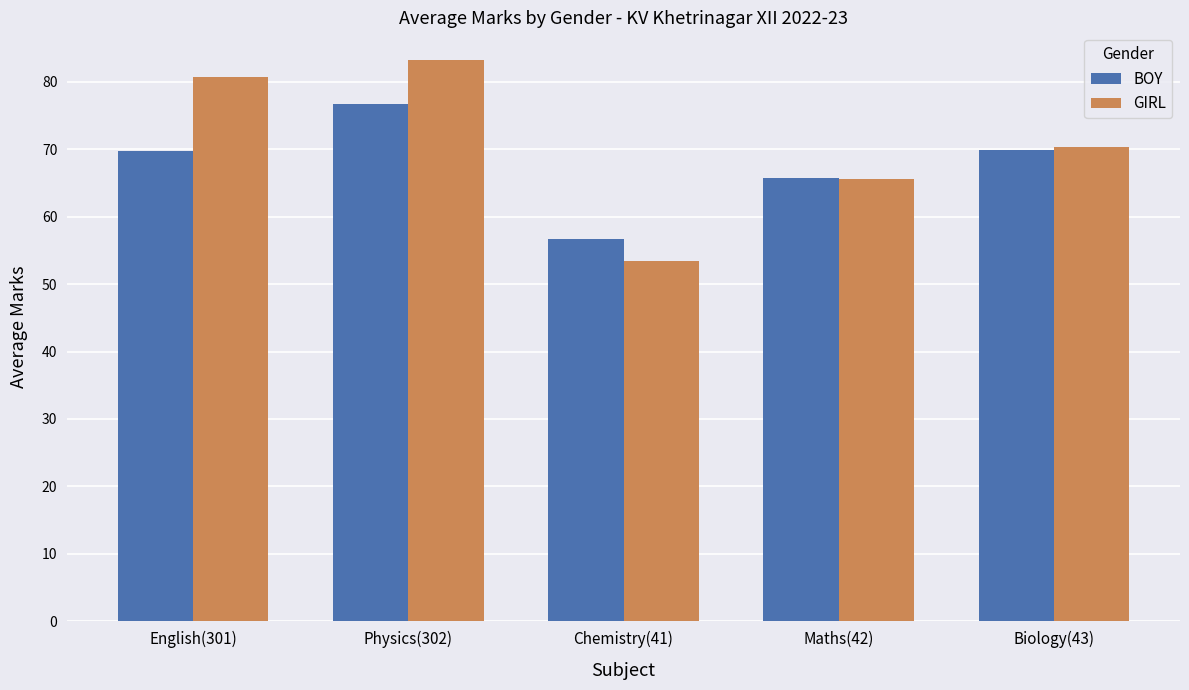

What is the average value of the GIRL series?

70.7